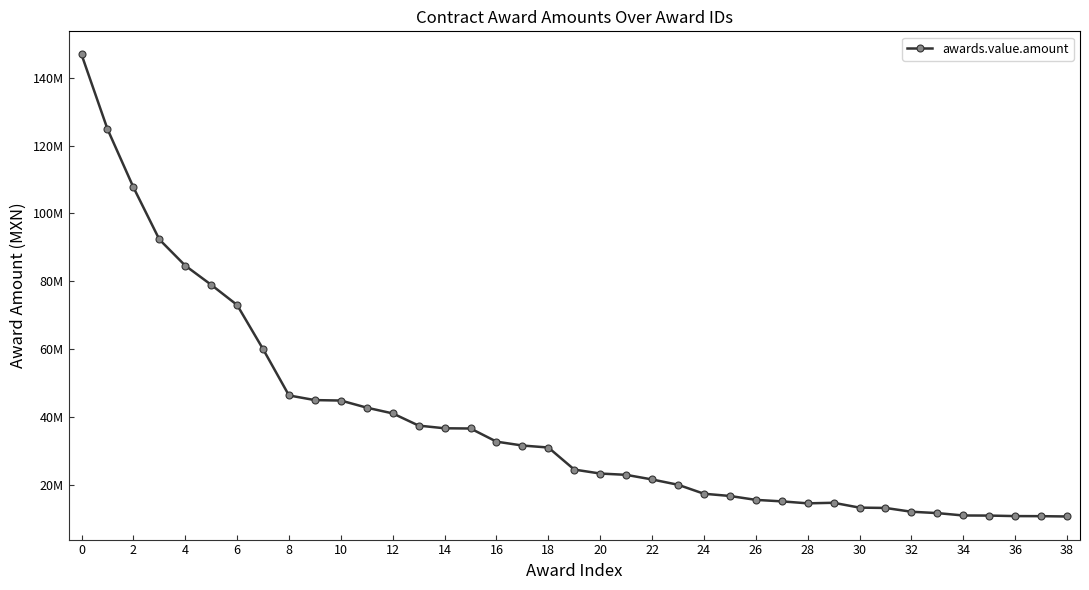

What is the value of the 13th point from the left?

41097459.5